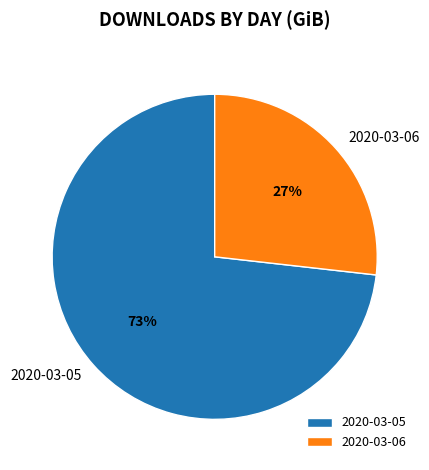

To the nearest percent, what portion does 2020-03-05 represent?

73%